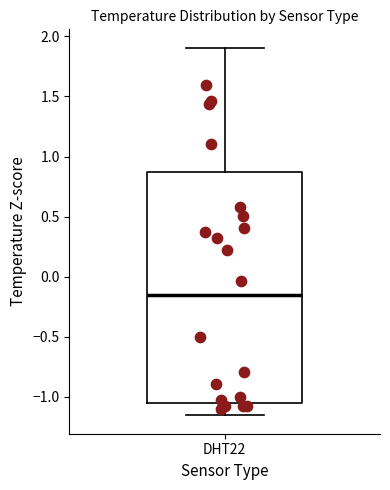

Read this box plot against the y-axis: the position of the median line, the range covered by the box, and the ends of both whiskers. The values are not printed on the chart, so give them approximately, as read against the axis.

median -0.15, box -1.05 to 0.85, whiskers -1.15 to 1.90